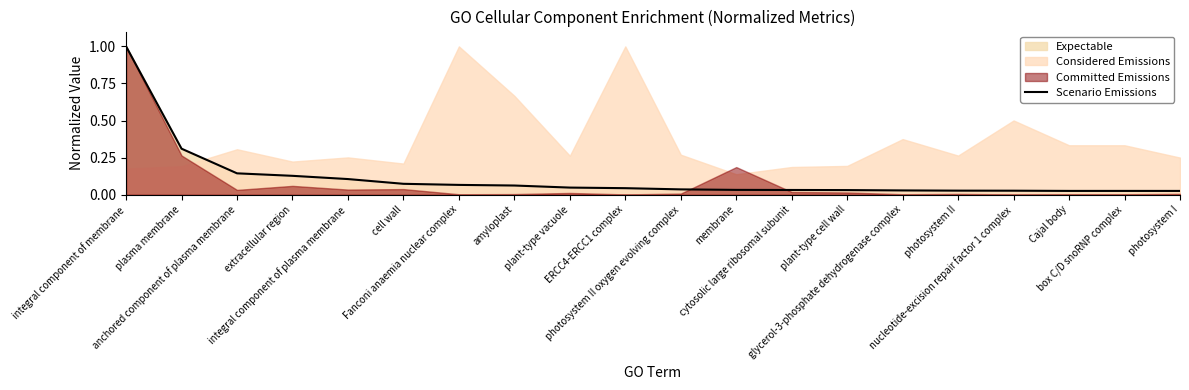

What is the label of the 4th point from the right?

nucleotide-excision repair factor 1 complex